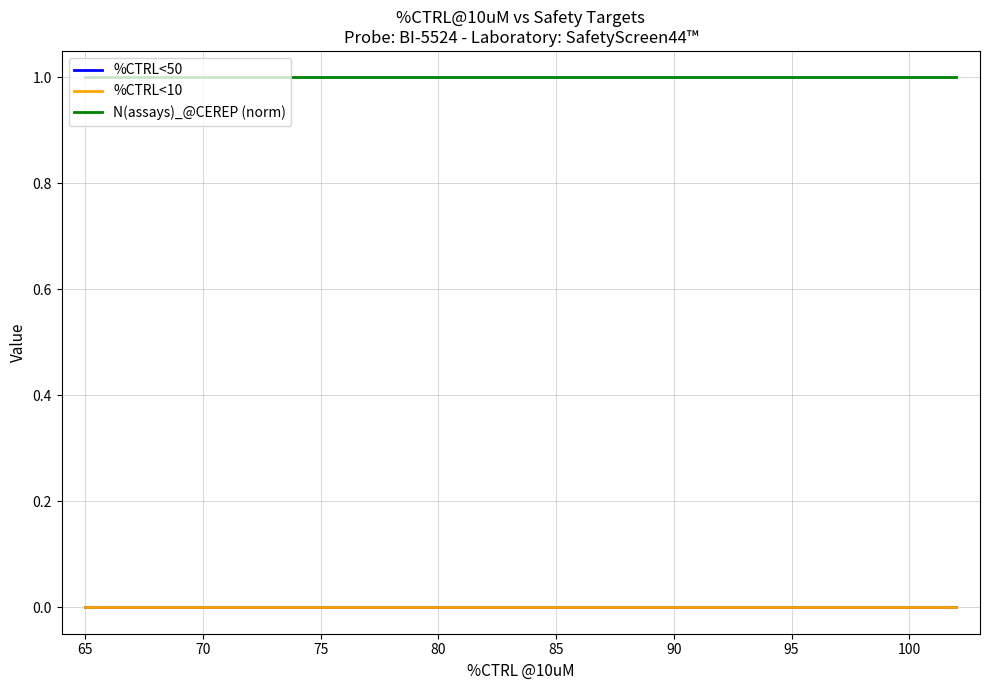

At how many categories does at least one series exceed 0?

40